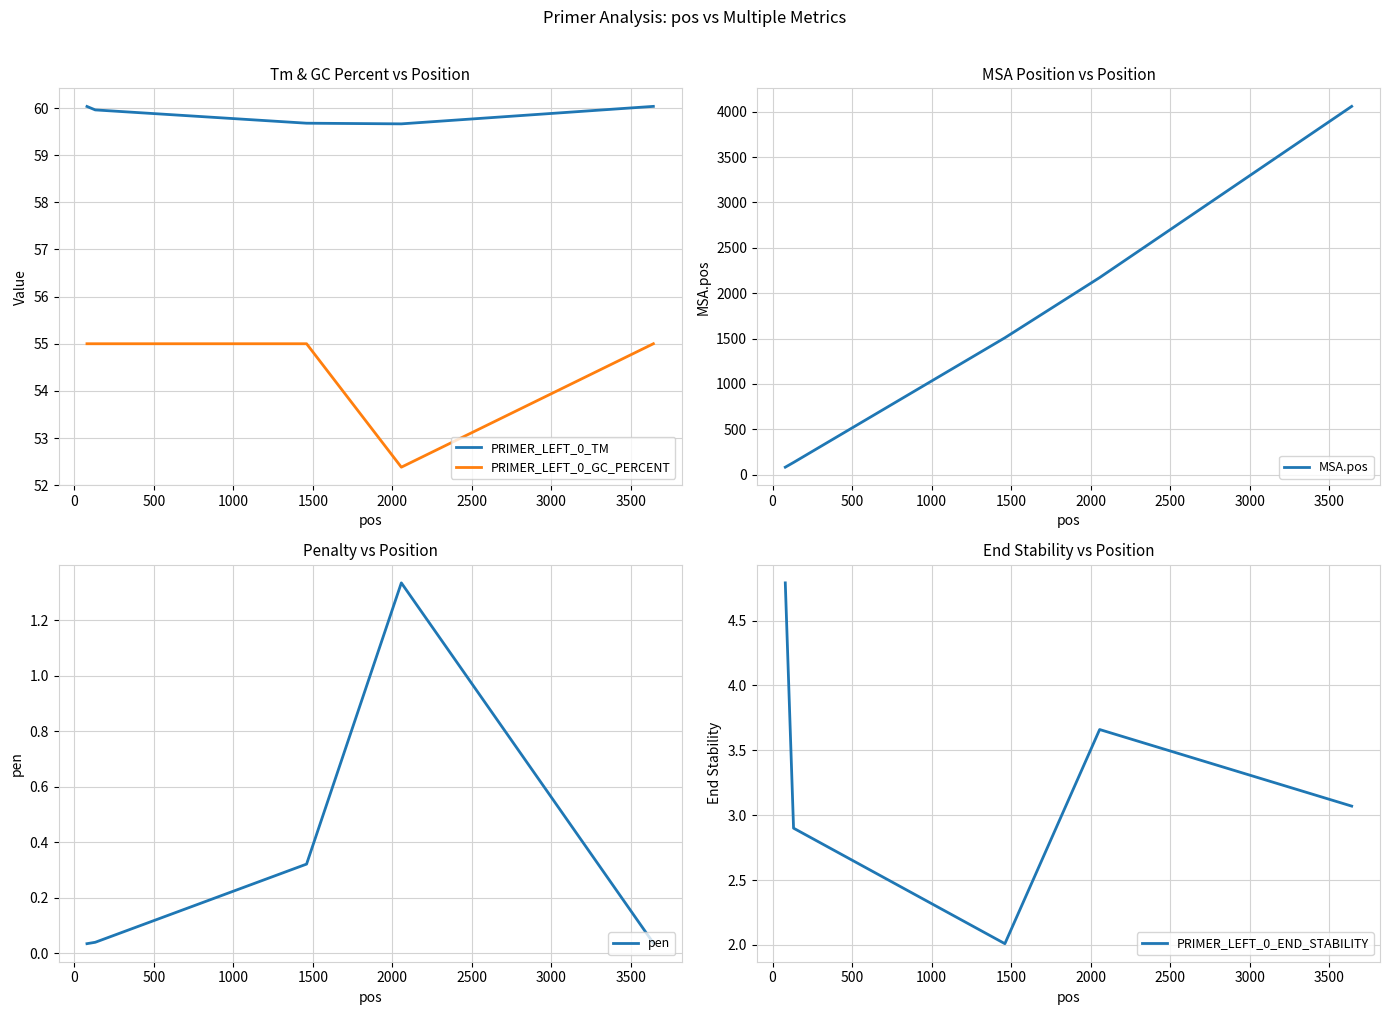

What is the lowest value of the PRIMER_LEFT_0_TM series?

59.7